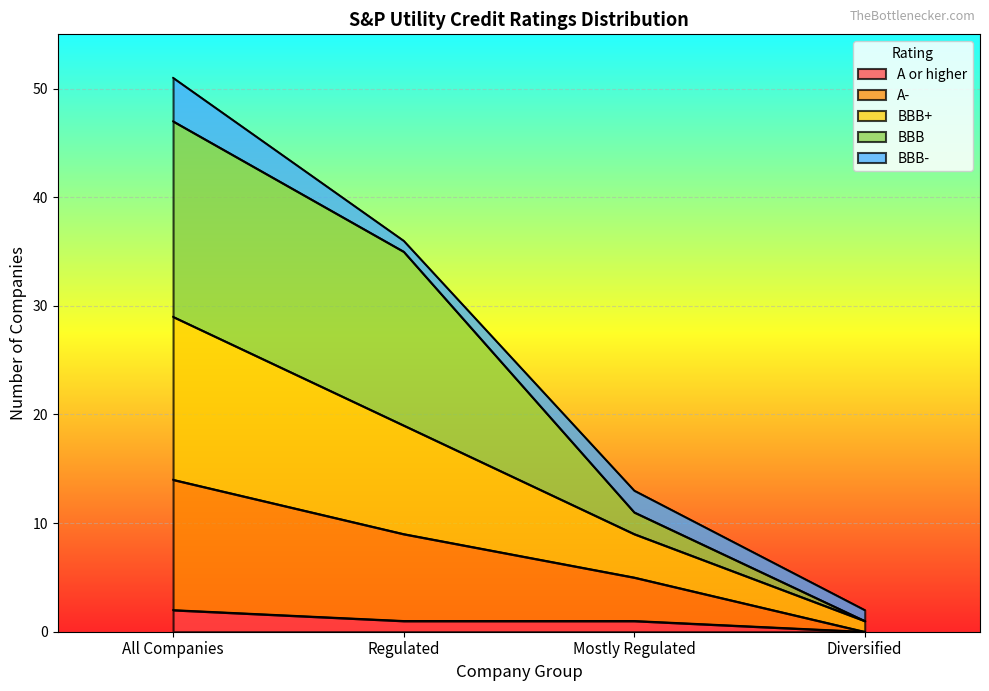

True or false: BBB has more than 2 interior local peaks.

False